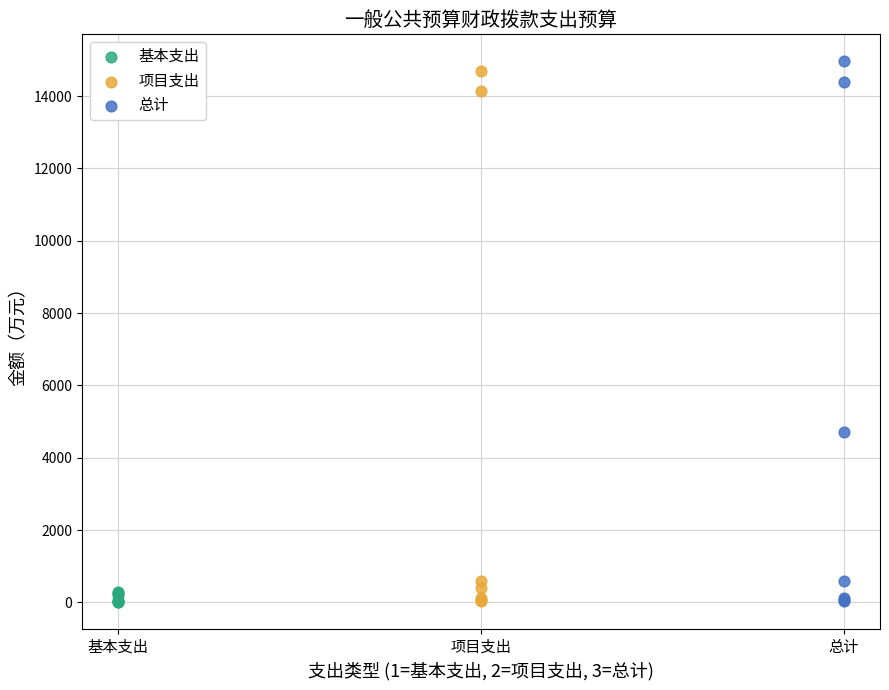

Which series has the widest spread of Y values?

总计